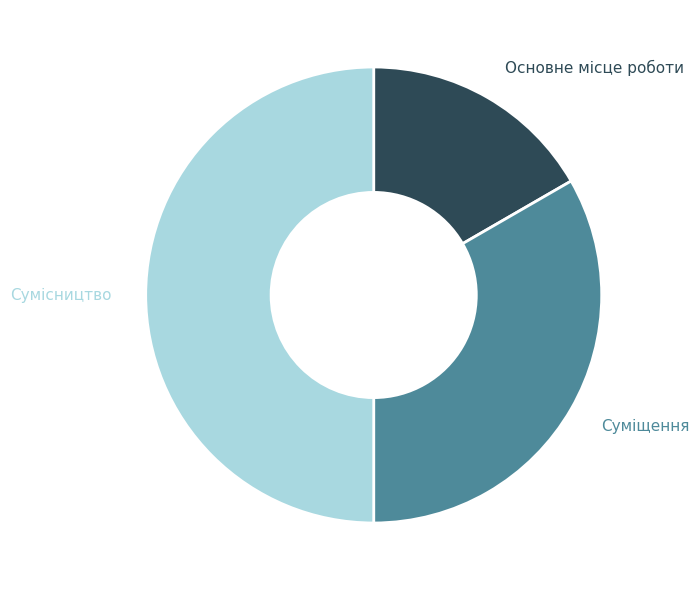

Which has a higher value, Суміщення or Основне місце роботи?

Суміщення